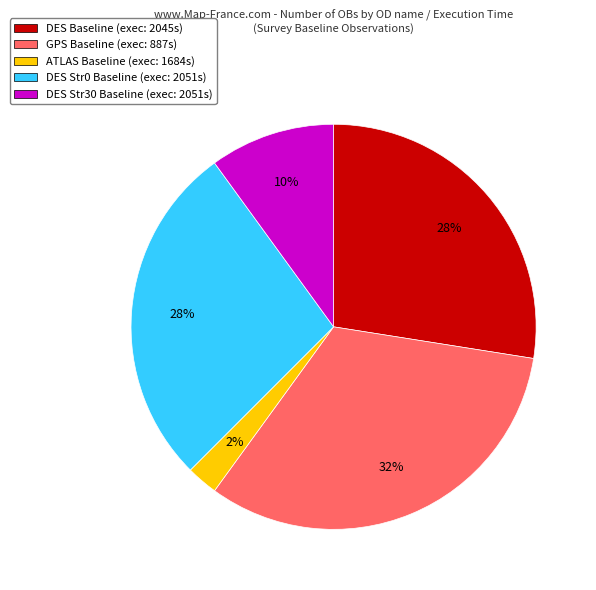

Which category has the biggest portion of the pie?

GPS Baseline (exec: 887s)